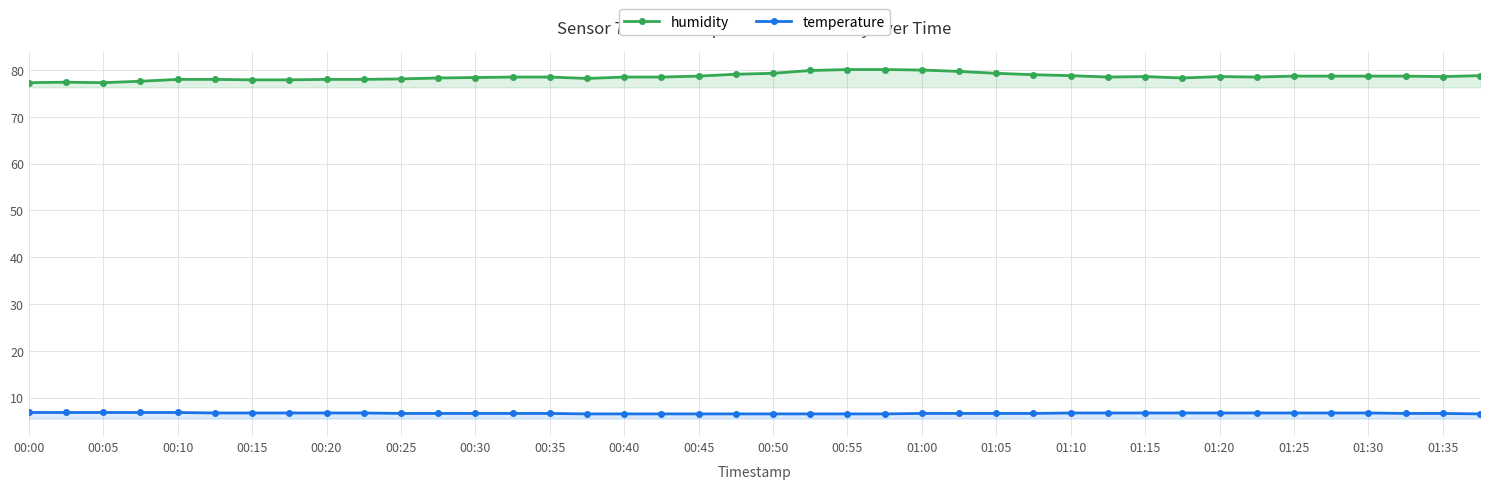

Rank the series at 01:05 from lowest to highest value.

temperature, humidity